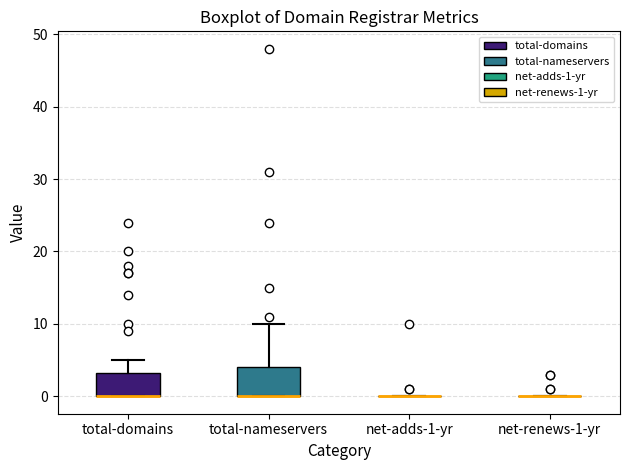

Reading left to right, read every box against the y-axis: the position of its median line, the range the box covers, and the ends of its whiskers. The values are not printed on the chart, so give them approximately, as read against the axis.

total-domains: median 0 (drawn on the box's lower edge), box 0 to 3, whiskers 0 to 5
total-nameservers: median 0 (drawn on the box's lower edge), box 0 to 4, whiskers 0 to 10
net-adds-1-yr: box collapsed to a line at 0, whiskers 0 to 0
net-renews-1-yr: box collapsed to a line at 0, whiskers 0 to 0